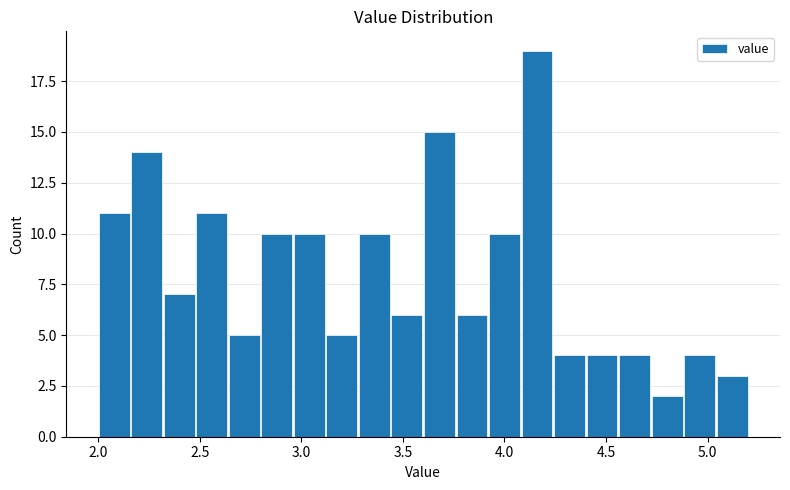

Around what value on the x-axis is the tallest bar? Give the approximate position of its centre, as read against the axis.

4.15